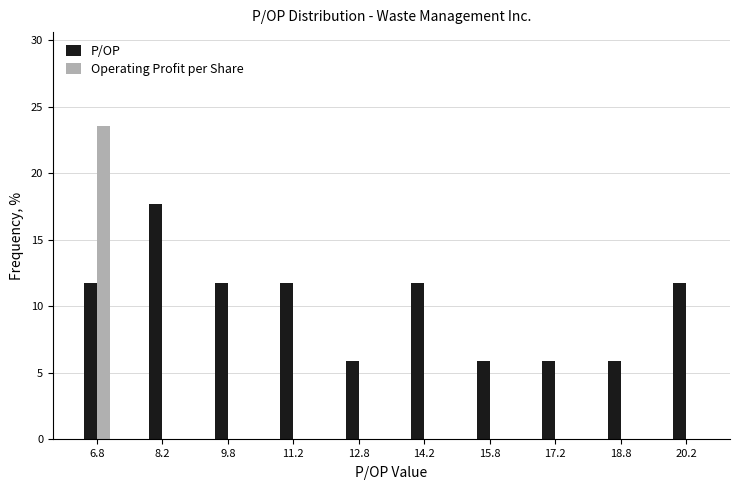

Reading left to right, what are all the values shown in this chart?

P/OP: 6.8=11.8	8.2=17.6	9.8=11.8	11.2=11.8	12.8=5.9	14.2=11.8	15.8=5.9	17.2=5.9	18.8=5.9	20.2=11.8
Operating Profit per Share: 6.8=23.5	8.2=0.0	9.8=0.0	11.2=0.0	12.8=0.0	14.2=0.0	15.8=0.0	17.2=0.0	18.8=0.0	20.2=0.0